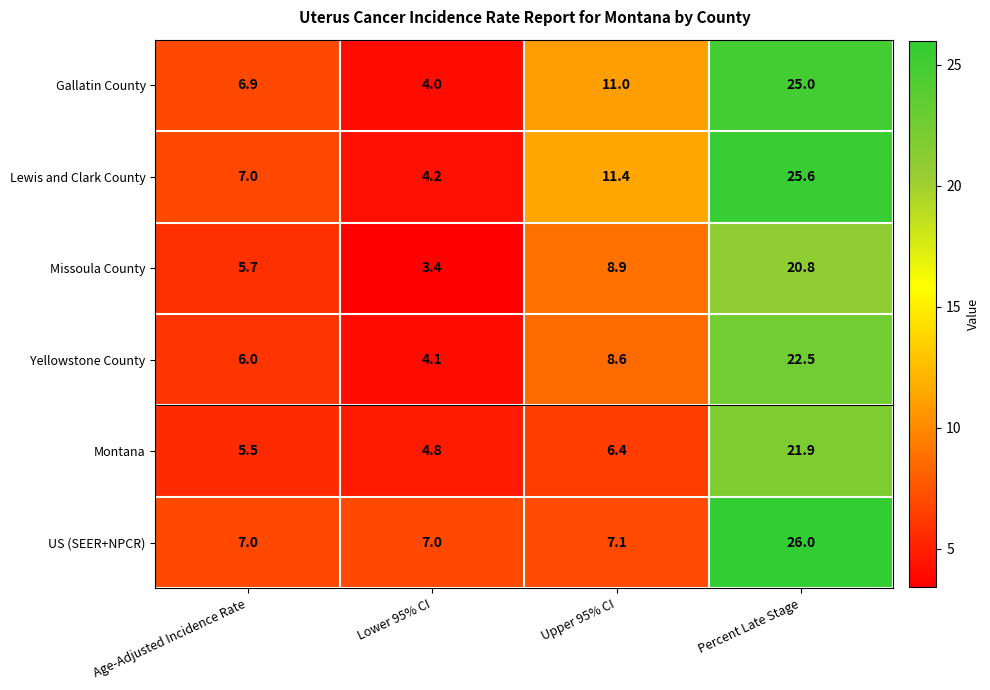

List the series in order of their peak value, lowest first.

Missoula County, Montana, Yellowstone County, Gallatin County, Lewis and Clark County, US (SEER+NPCR)